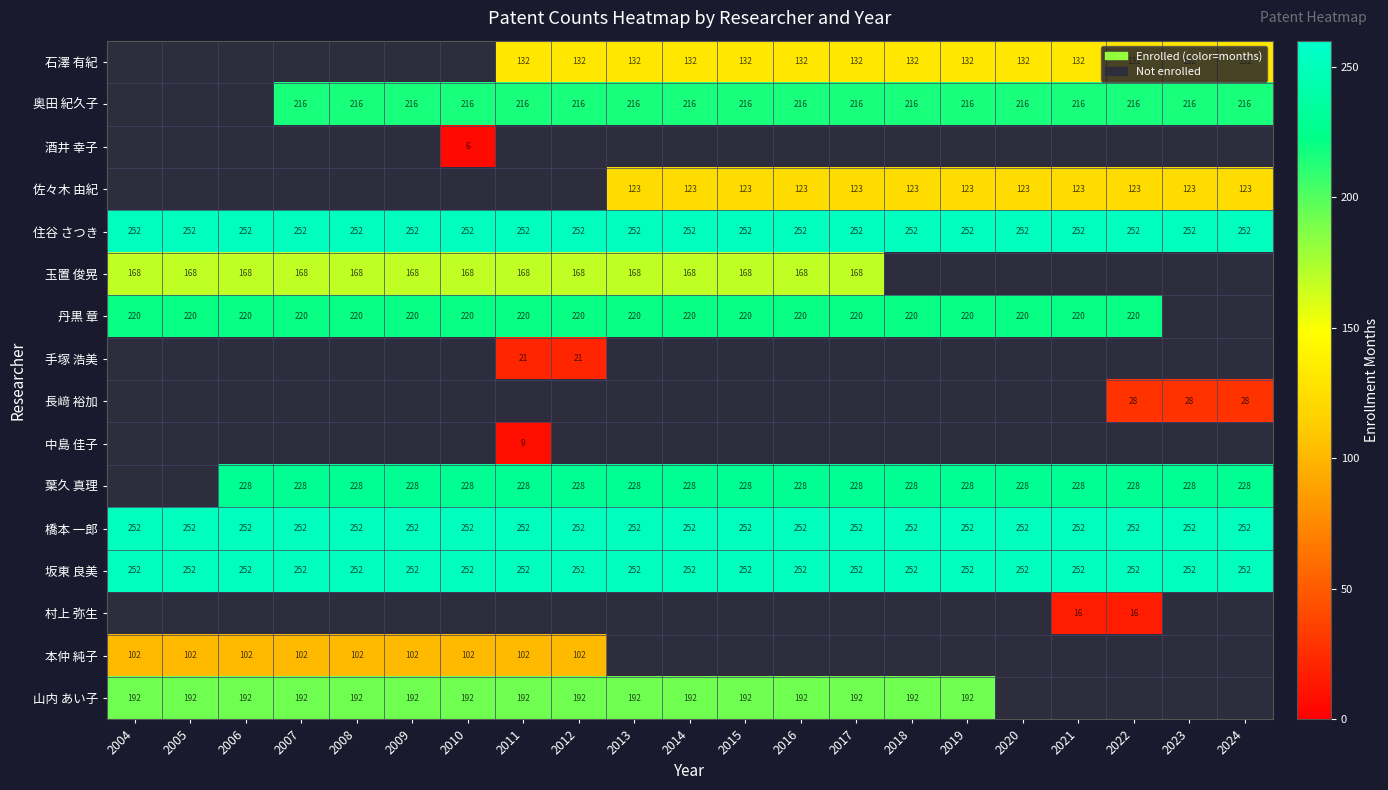

Read the 橋本 一郎 value at 2011.

252